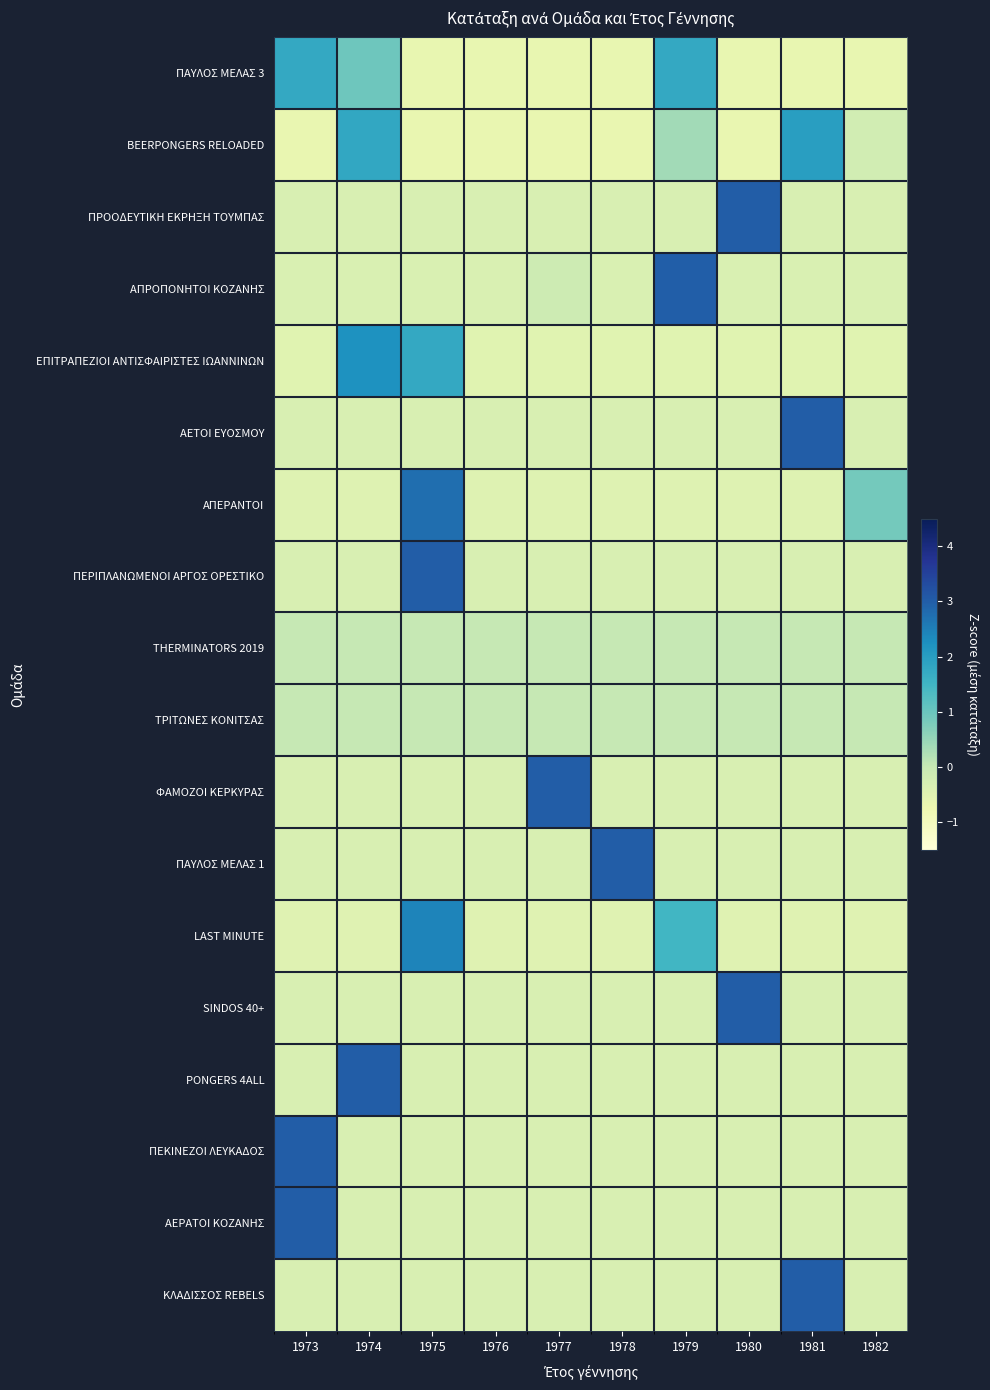

Reading left to right, transcribe all the data shown in this chart.

ΠΑΥΛΟΣ ΜΕΛΑΣ 3: 1973=1.8	1974=1.0	1975=-0.6	1976=-0.6	1977=-0.6	1978=-0.6	1979=1.8	1980=-0.6	1981=-0.6	1982=-0.6
BEERPONGERS RELOADED: 1973=-0.7	1974=1.8	1975=-0.7	1976=-0.7	1977=-0.7	1978=-0.7	1979=0.4	1980=-0.7	1981=2.0	1982=-0.2
ΠΡΟΟΔΕΥΤΙΚΗ ΕΚΡΗΞΗ ΤΟΥΜΠΑΣ: 1973=-0.3	1974=-0.3	1975=-0.3	1976=-0.3	1977=-0.3	1978=-0.3	1979=-0.3	1980=3.0	1981=-0.3	1982=-0.3
ΑΠΡΟΠΟΝΗΤΟΙ ΚΟΖΑΝΗΣ: 1973=-0.4	1974=-0.4	1975=-0.4	1976=-0.4	1977=-0.1	1978=-0.4	1979=3.0	1980=-0.4	1981=-0.4	1982=-0.4
ΕΠΙΤΡΑΠΕΖΙΟΙ ΑΝΤΙΣΦΑΙΡΙΣΤΕΣ ΙΩΑΝΝΙΝΩΝ: 1973=-0.5	1974=2.2	1975=1.8	1976=-0.5	1977=-0.5	1978=-0.5	1979=-0.5	1980=-0.5	1981=-0.5	1982=-0.5
ΑΕΤΟΙ ΕΥΟΣΜΟΥ: 1973=-0.3	1974=-0.3	1975=-0.3	1976=-0.3	1977=-0.3	1978=-0.3	1979=-0.3	1980=-0.3	1981=3.0	1982=-0.3
ΑΠΕΡΑΝΤΟΙ: 1973=-0.5	1974=-0.5	1975=2.7	1976=-0.5	1977=-0.5	1978=-0.5	1979=-0.5	1980=-0.5	1981=-0.5	1982=0.9
ΠΕΡΙΠΛΑΝΩΜΕΝΟΙ ΑΡΓΟΣ ΟΡΕΣΤΙΚΟ: 1973=-0.3	1974=-0.3	1975=3.0	1976=-0.3	1977=-0.3	1978=-0.3	1979=-0.3	1980=-0.3	1981=-0.3	1982=-0.3
THERMINATORS 2019: 1973=0.0	1974=0.0	1975=0.0	1976=0.0	1977=0.0	1978=0.0	1979=0.0	1980=0.0	1981=0.0	1982=0.0
ΤΡΙΤΩΝΕΣ ΚΟΝΙΤΣΑΣ: 1973=0.0	1974=0.0	1975=0.0	1976=0.0	1977=0.0	1978=0.0	1979=0.0	1980=0.0	1981=0.0	1982=0.0
ΦΑΜΟΖΟΙ ΚΕΡΚΥΡΑΣ: 1973=-0.3	1974=-0.3	1975=-0.3	1976=-0.3	1977=3.0	1978=-0.3	1979=-0.3	1980=-0.3	1981=-0.3	1982=-0.3
ΠΑΥΛΟΣ ΜΕΛΑΣ 1: 1973=-0.3	1974=-0.3	1975=-0.3	1976=-0.3	1977=-0.3	1978=3.0	1979=-0.3	1980=-0.3	1981=-0.3	1982=-0.3
LAST MINUTE: 1973=-0.5	1974=-0.5	1975=2.4	1976=-0.5	1977=-0.5	1978=-0.5	1979=1.5	1980=-0.5	1981=-0.5	1982=-0.5
SINDOS 40+: 1973=-0.3	1974=-0.3	1975=-0.3	1976=-0.3	1977=-0.3	1978=-0.3	1979=-0.3	1980=3.0	1981=-0.3	1982=-0.3
PONGERS 4ALL: 1973=-0.3	1974=3.0	1975=-0.3	1976=-0.3	1977=-0.3	1978=-0.3	1979=-0.3	1980=-0.3	1981=-0.3	1982=-0.3
ΠΕΚΙΝΕΖΟΙ ΛΕΥΚΑΔΟΣ: 1973=3.0	1974=-0.3	1975=-0.3	1976=-0.3	1977=-0.3	1978=-0.3	1979=-0.3	1980=-0.3	1981=-0.3	1982=-0.3
ΑΕΡΑΤΟΙ ΚΟΖΑΝΗΣ: 1973=3.0	1974=-0.3	1975=-0.3	1976=-0.3	1977=-0.3	1978=-0.3	1979=-0.3	1980=-0.3	1981=-0.3	1982=-0.3
ΚΛΑΔΙΣΣΟΣ REBELS: 1973=-0.3	1974=-0.3	1975=-0.3	1976=-0.3	1977=-0.3	1978=-0.3	1979=-0.3	1980=-0.3	1981=3.0	1982=-0.3